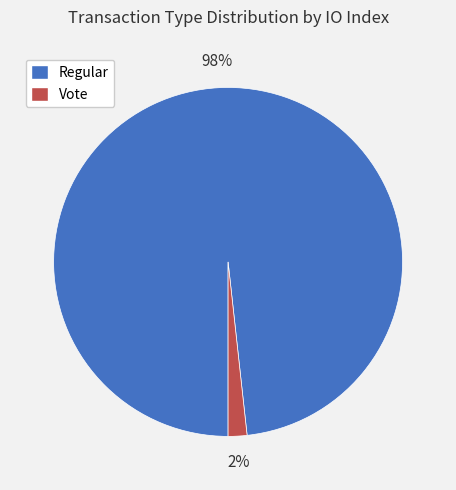

To the nearest percent, what portion does Vote represent?

2%